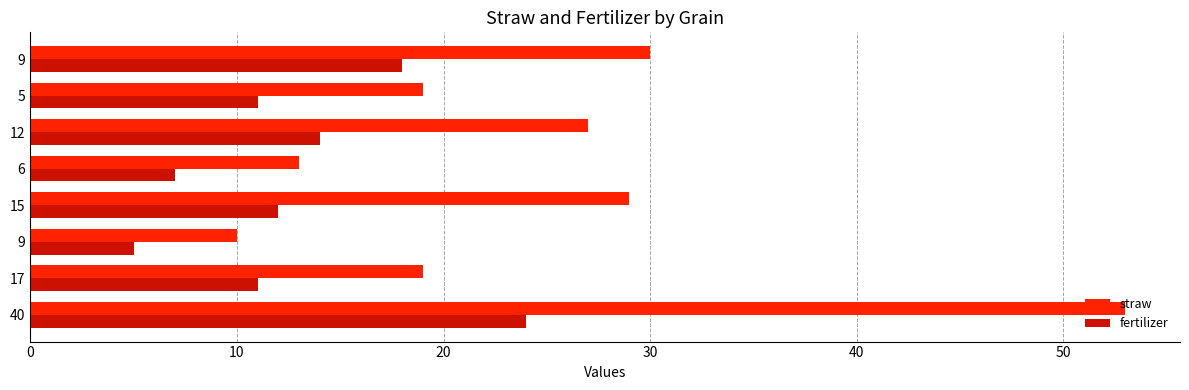

What are all the series names shown in the legend?

straw, fertilizer